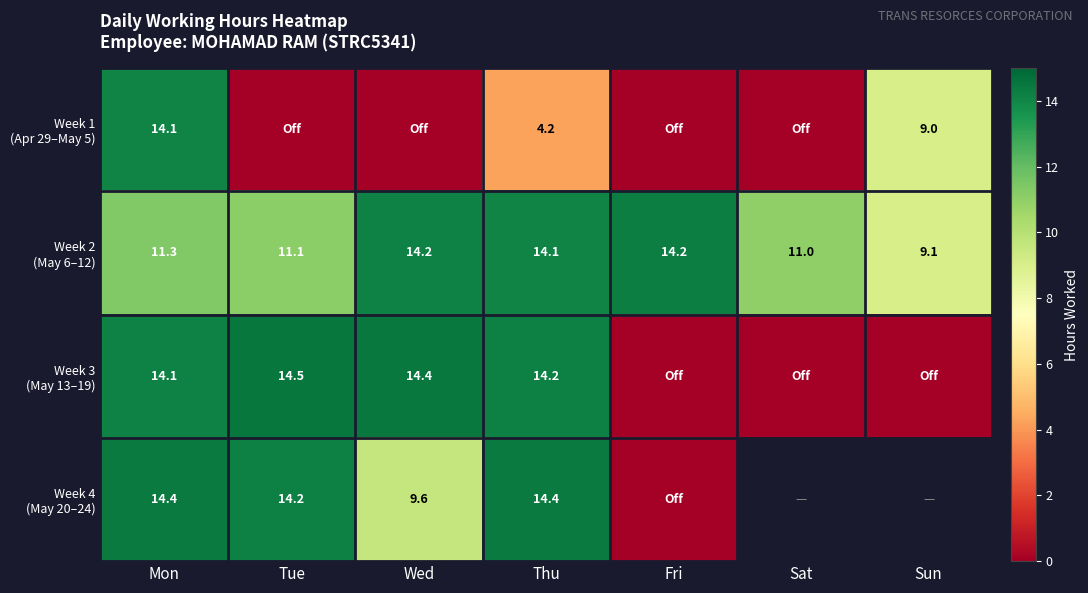

What is the total value across all series at Mon?

53.9